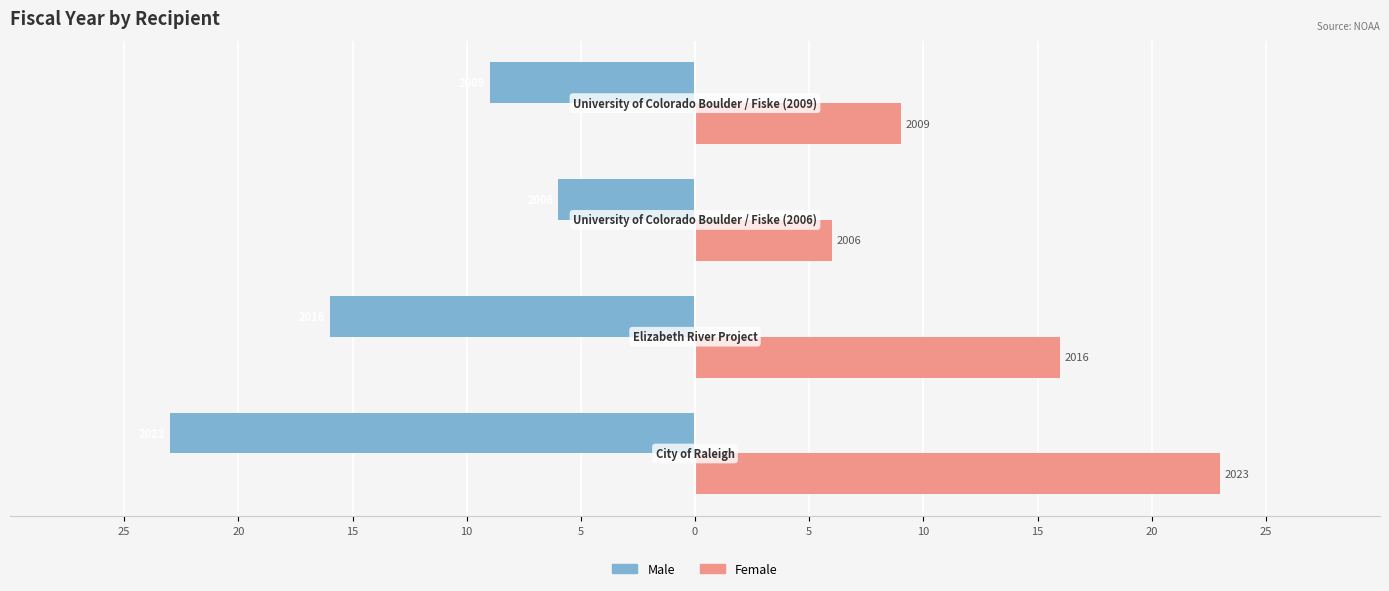

What is the average value of the Female series?

14